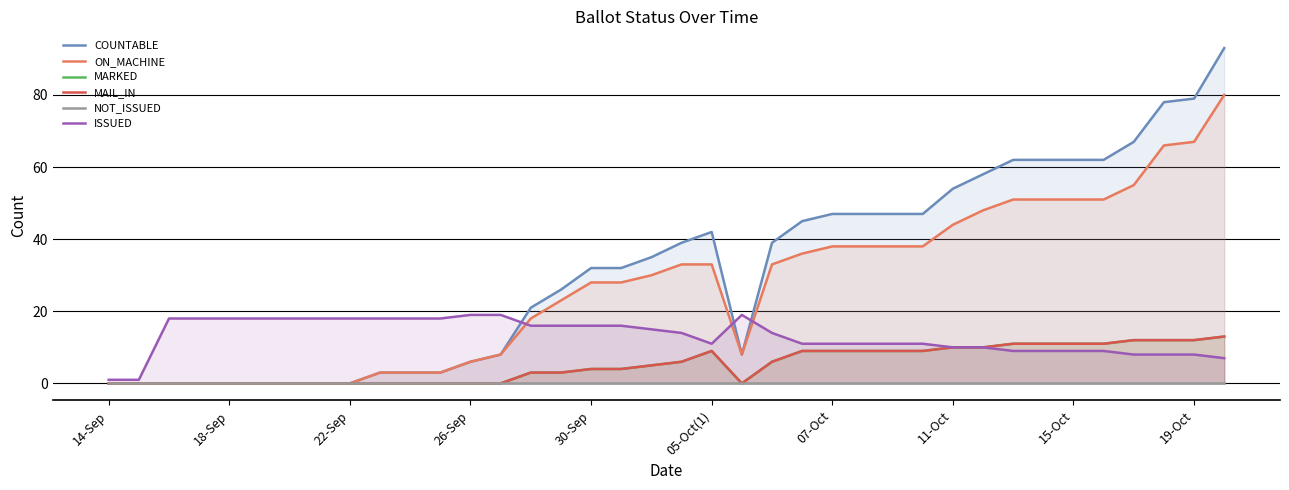

At which category is the sum across all series the highest?

37